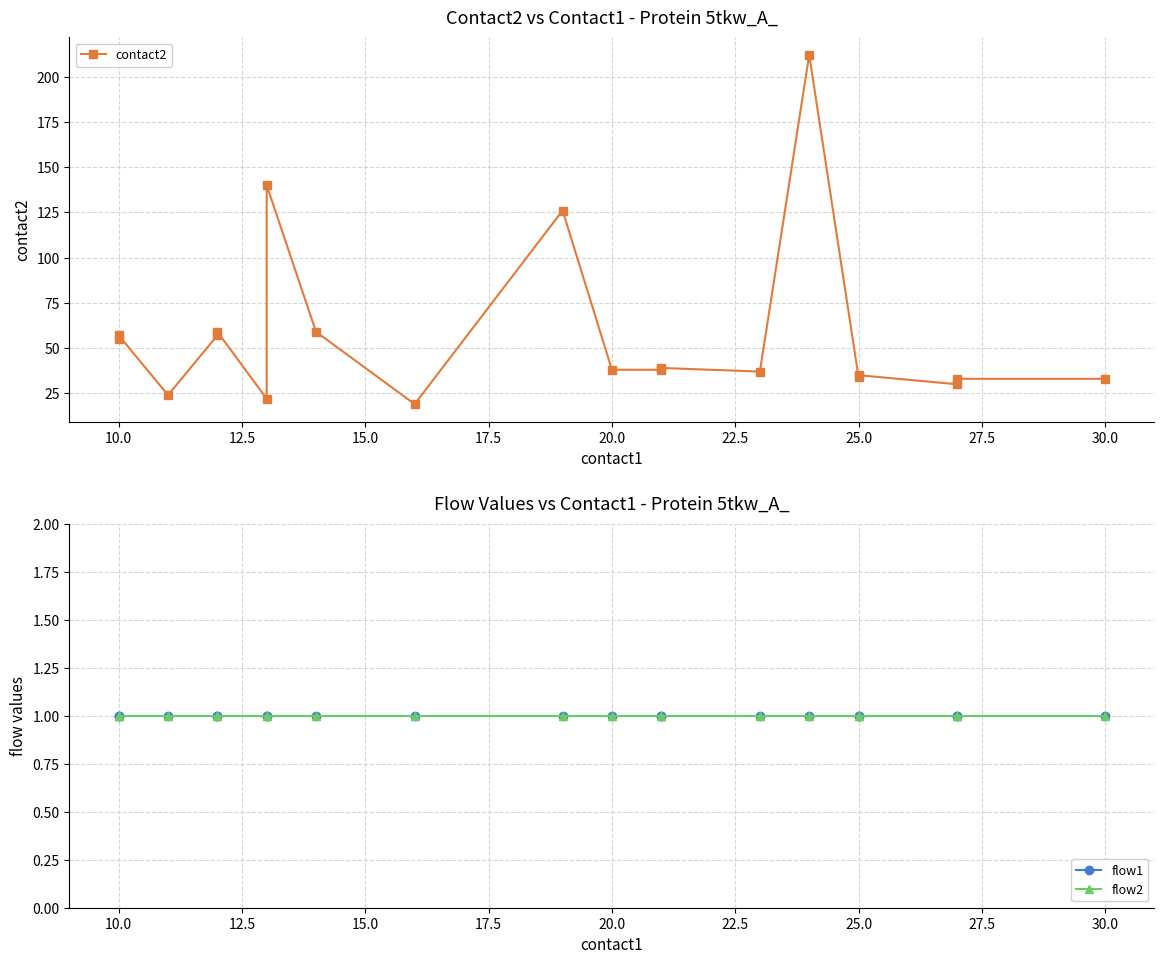

Is it true that flow2 equals 2 at 22.5?

False